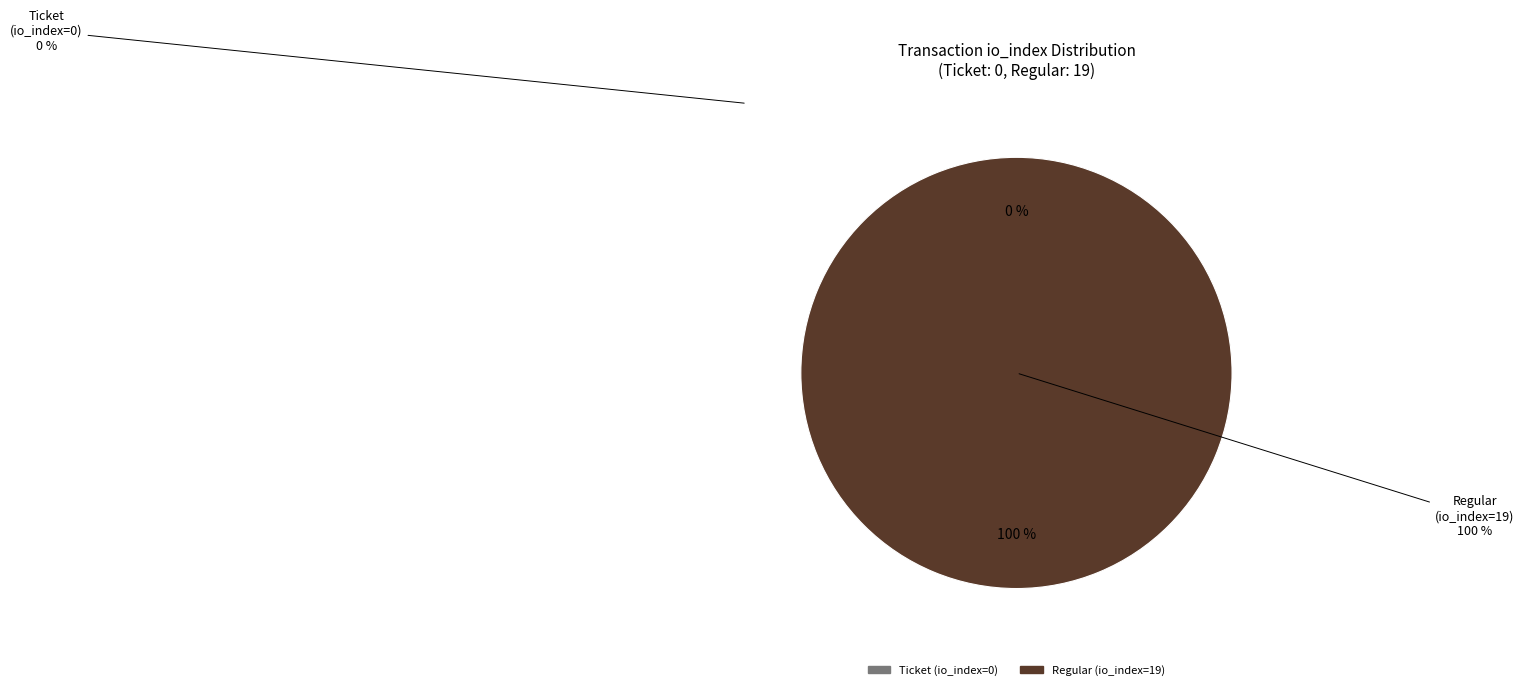

Between Ticket (io_index=0) and Regular (io_index=19), which is larger?

Regular (io_index=19)